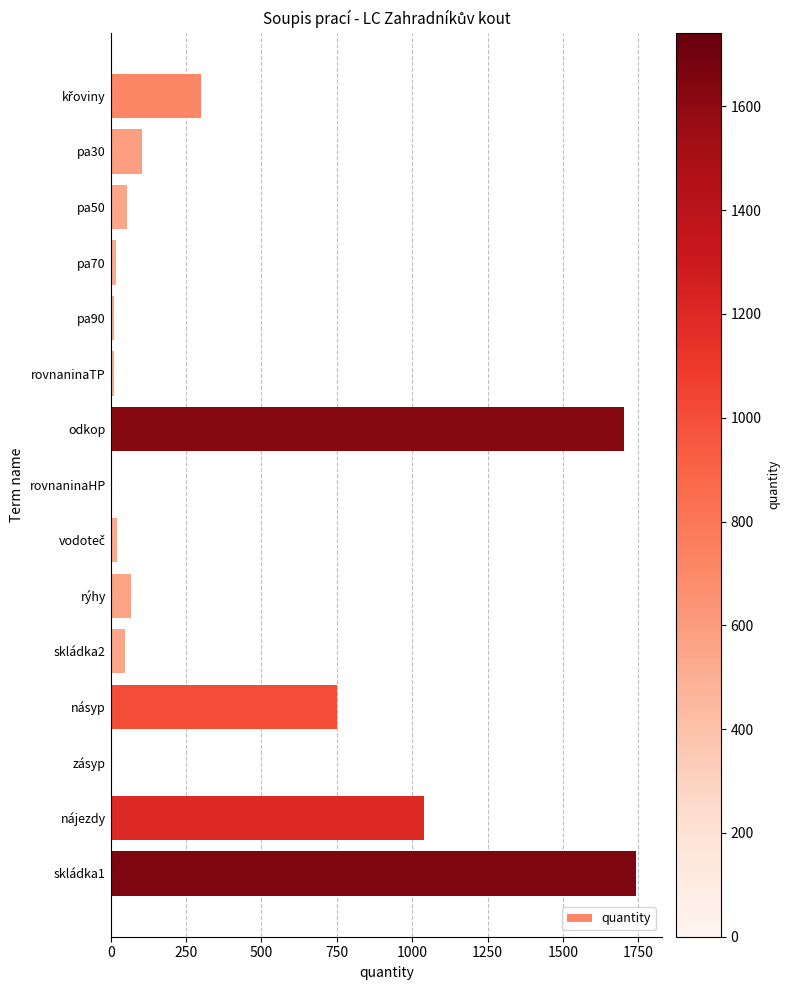

At which category does the chart reach its peak across all series?

skládka1